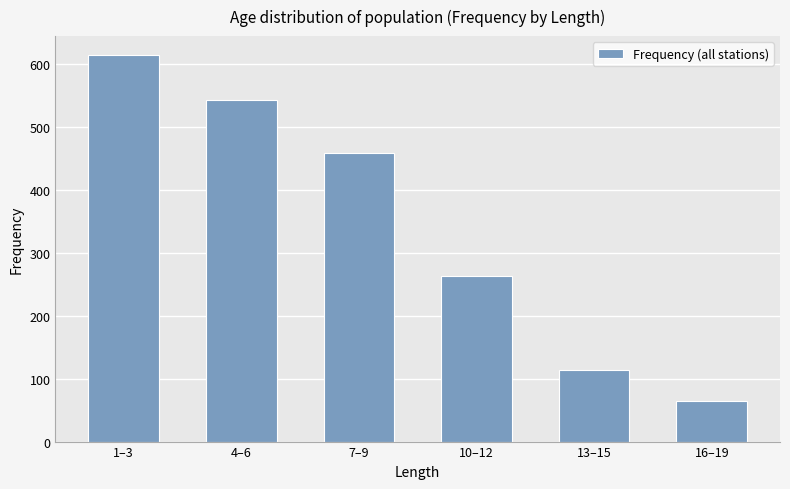

Is it true that the value at 7–9 is 209?

False